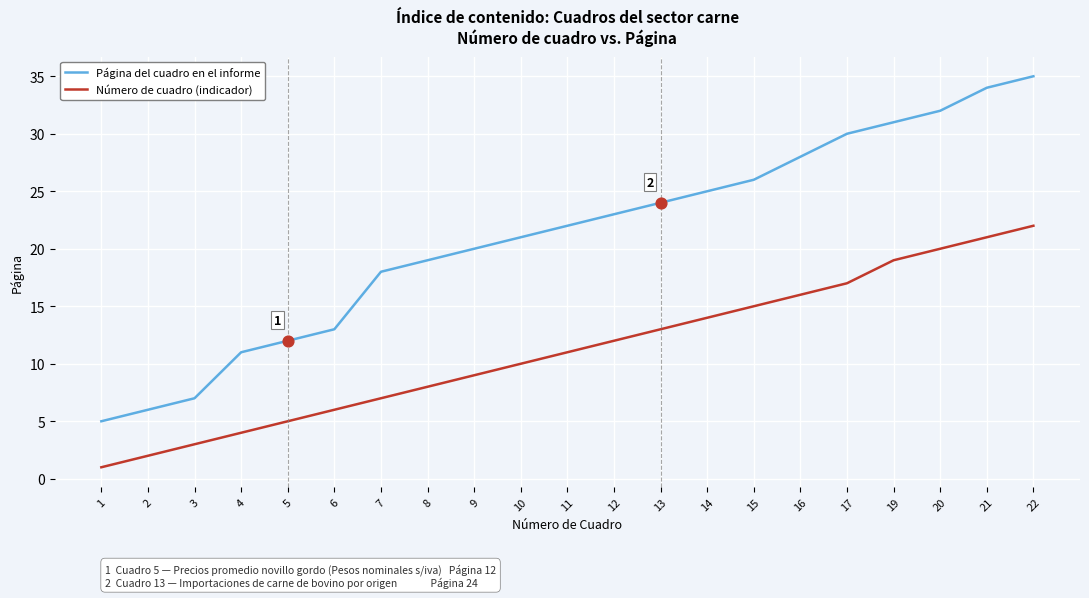

At which category is the sum across all series the highest?

22